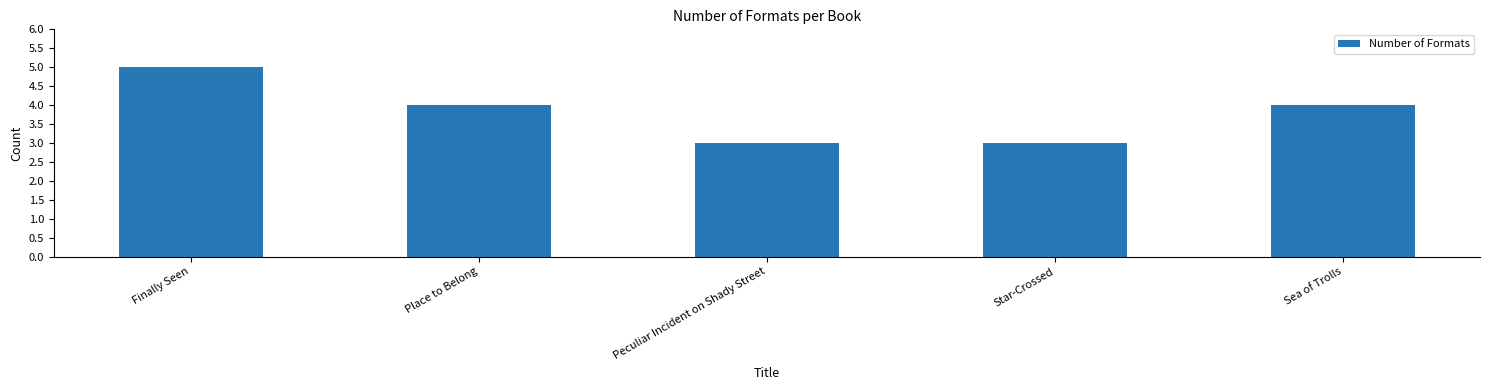

How many distinct data groups are displayed?

1